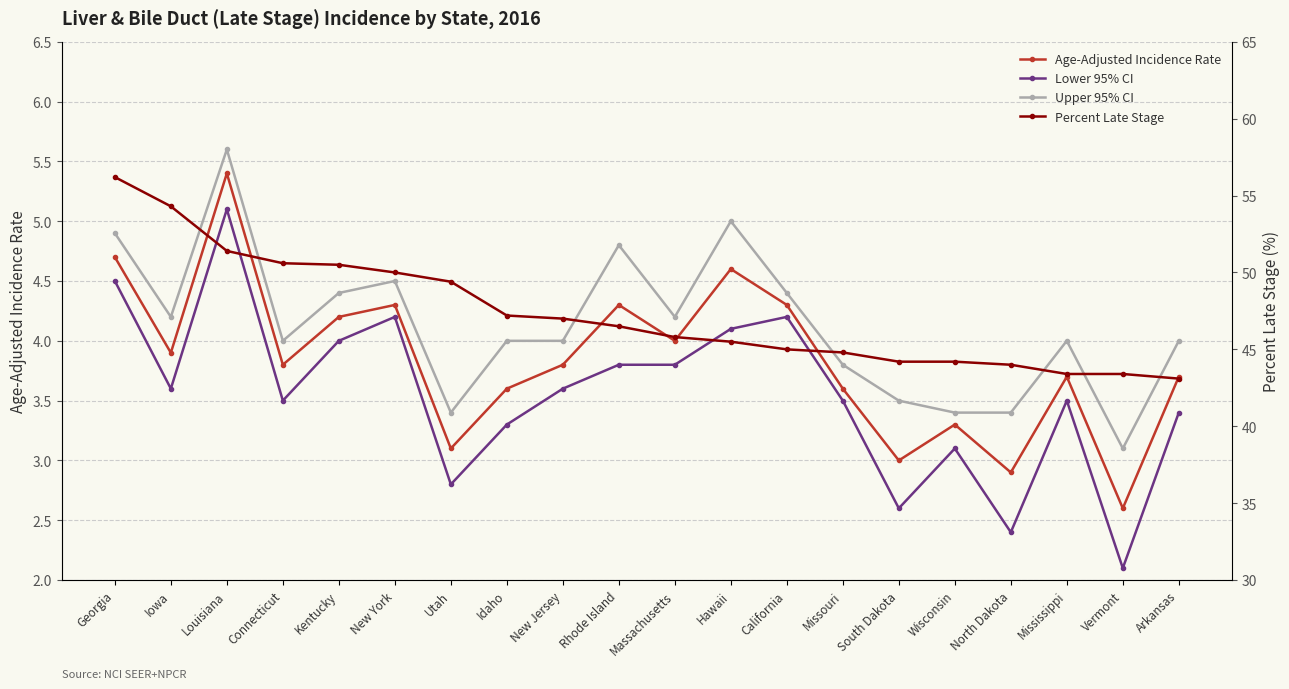

At how many categories does at least one series exceed 37?

20